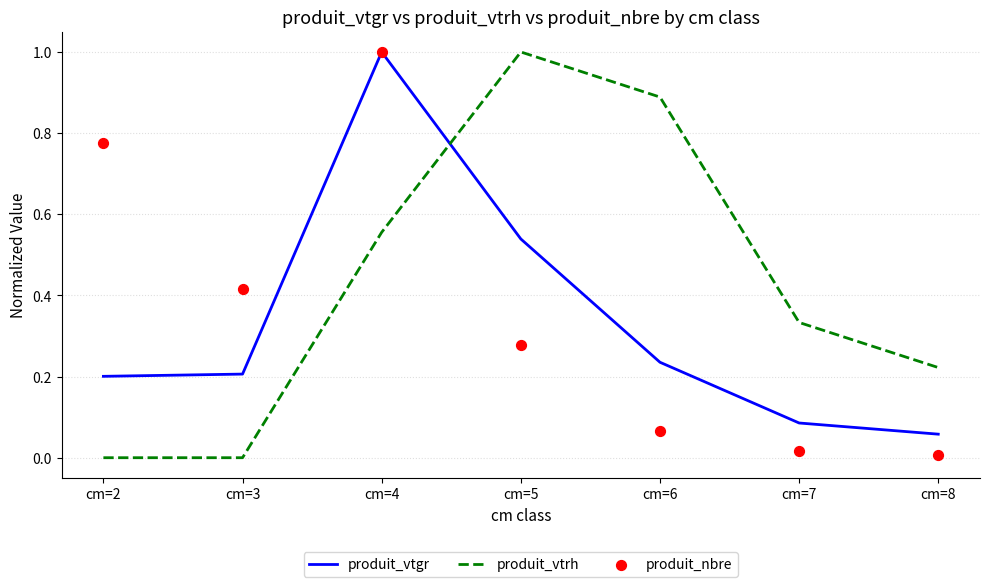

What is the total value across all series at cm=8?

0.3